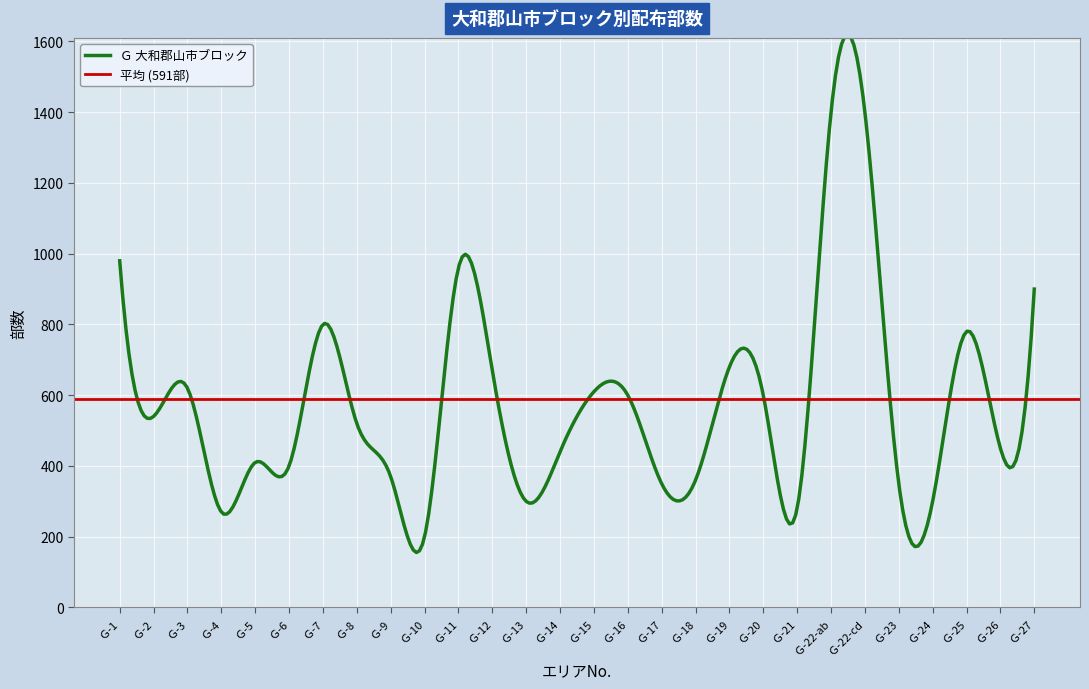

True or false: the data shows 450 at Ｇ-26.

True